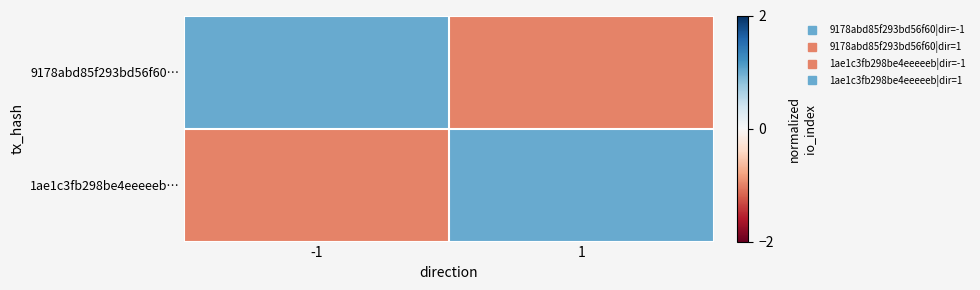

Between -1 and 1, which series saw the biggest shift?

9178abd85f293bd56f60…